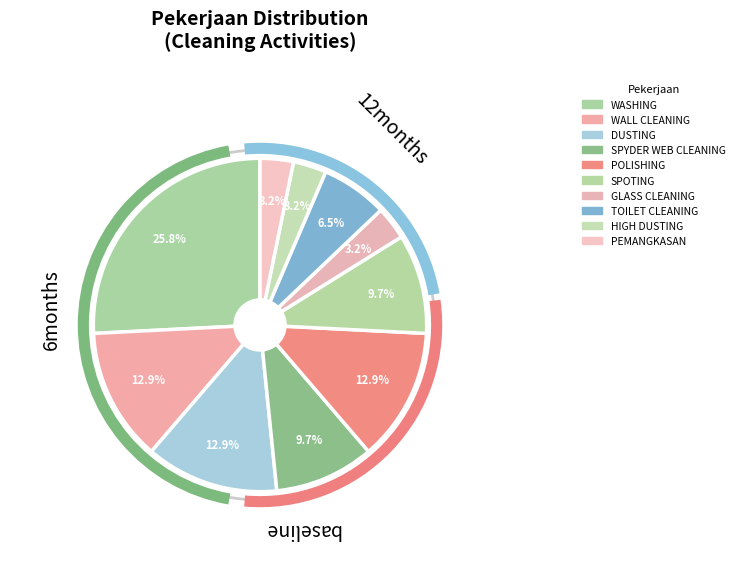

Do TOILET CLEANING and PEMANGKASAN together represent more than half of the pie?

No